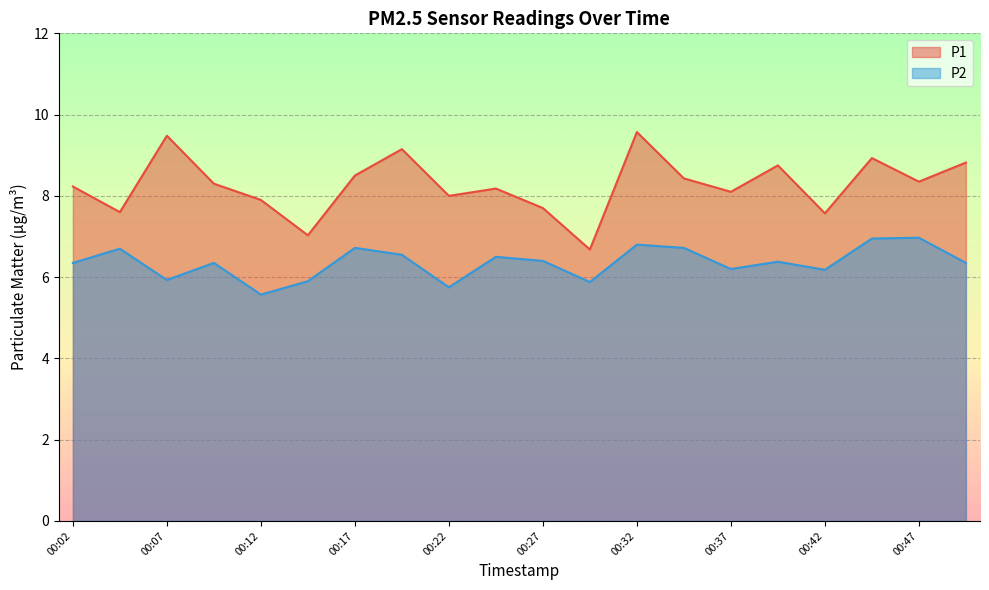

At how many categories does at least one series exceed 8?

13